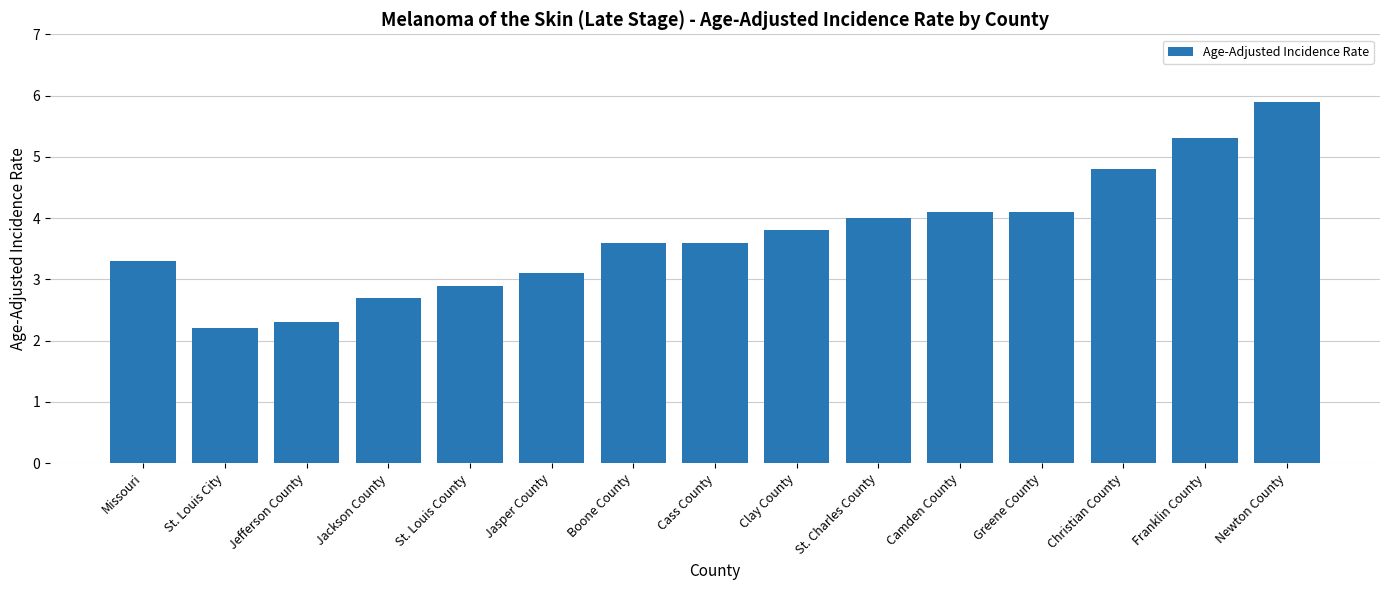

What is the greatest value displayed?

5.9